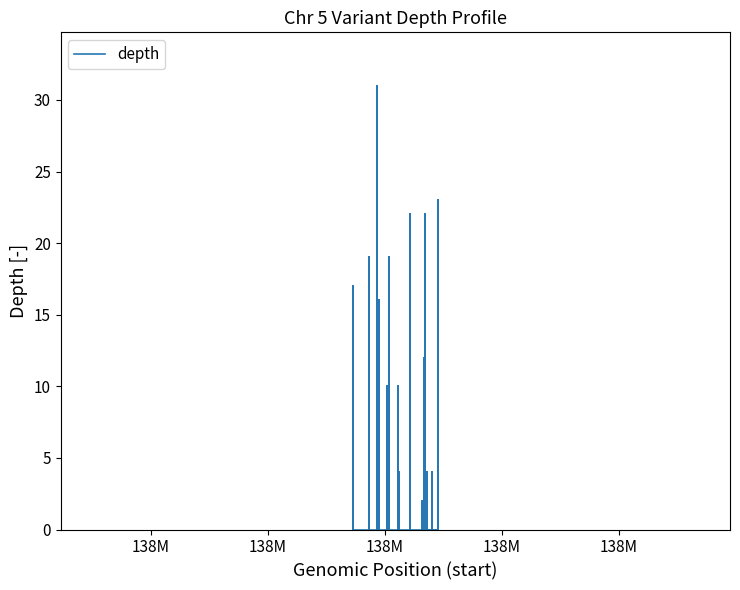

How many data points are less than 12?

8